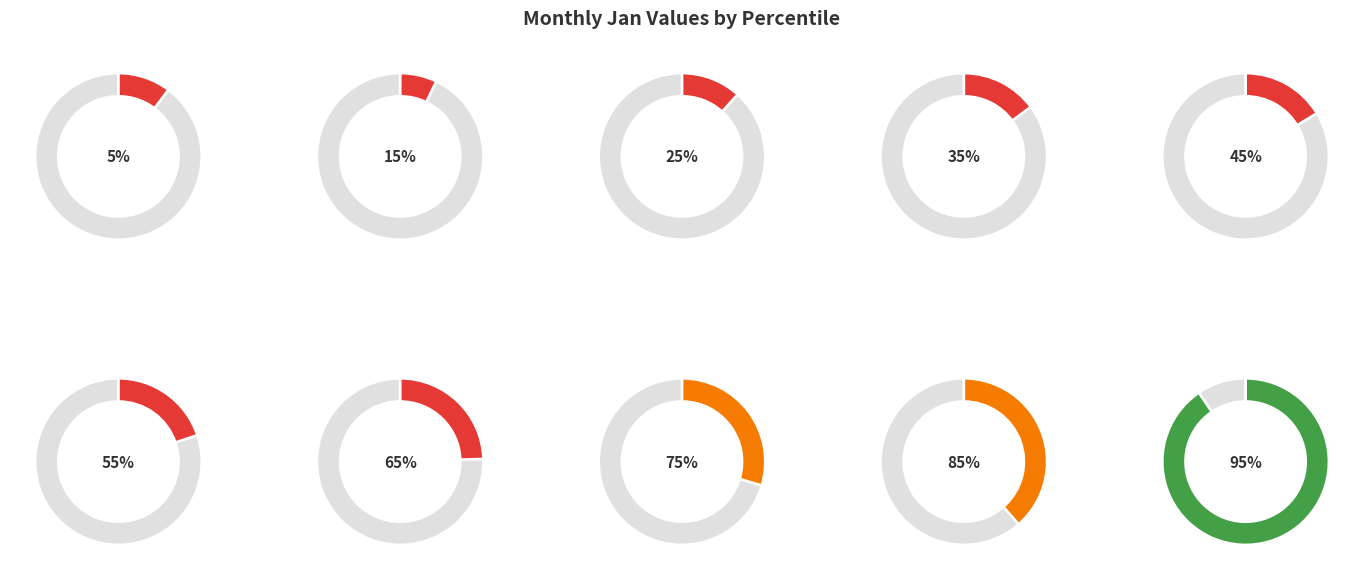

Which category has the smallest portion of the pie?

pct15